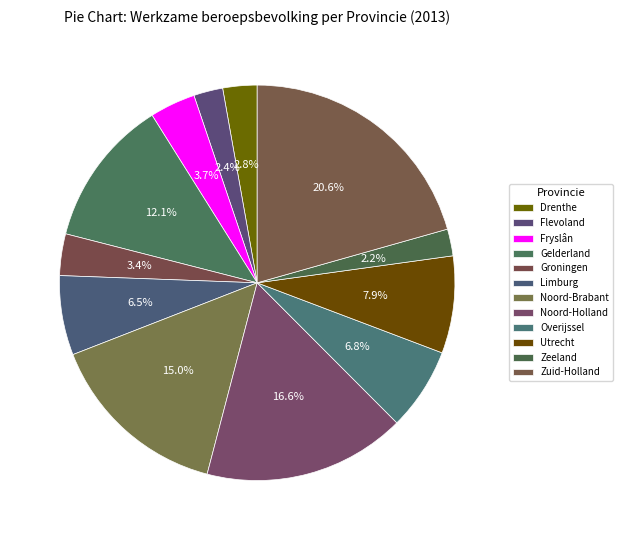

To the nearest percent, what percentage of the pie is Zeeland?

2%